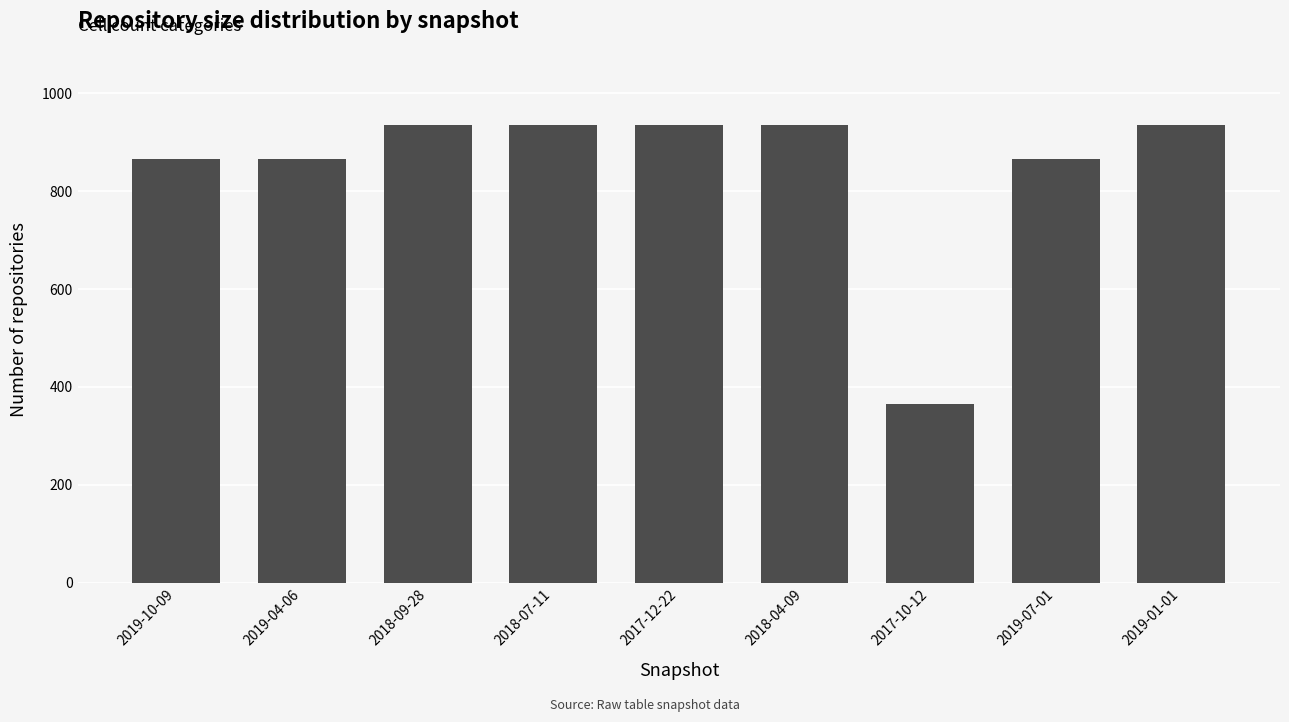

What is the minimum value shown in the chart?

366